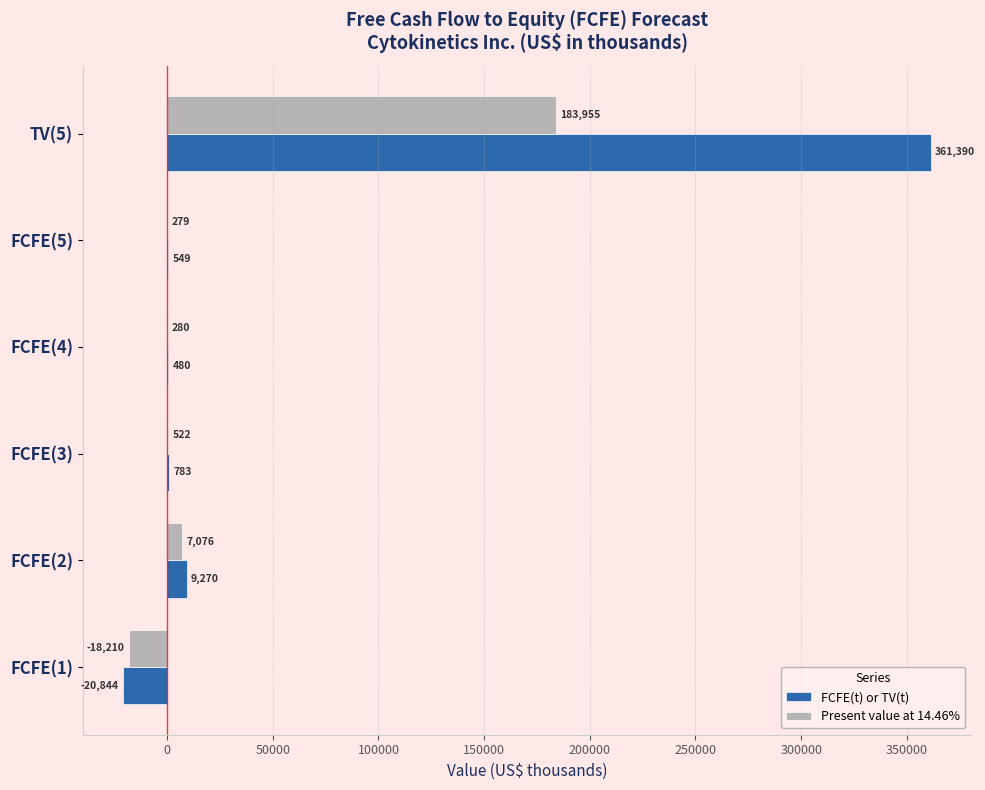

What is the total value across all series at FCFE(4)?

760